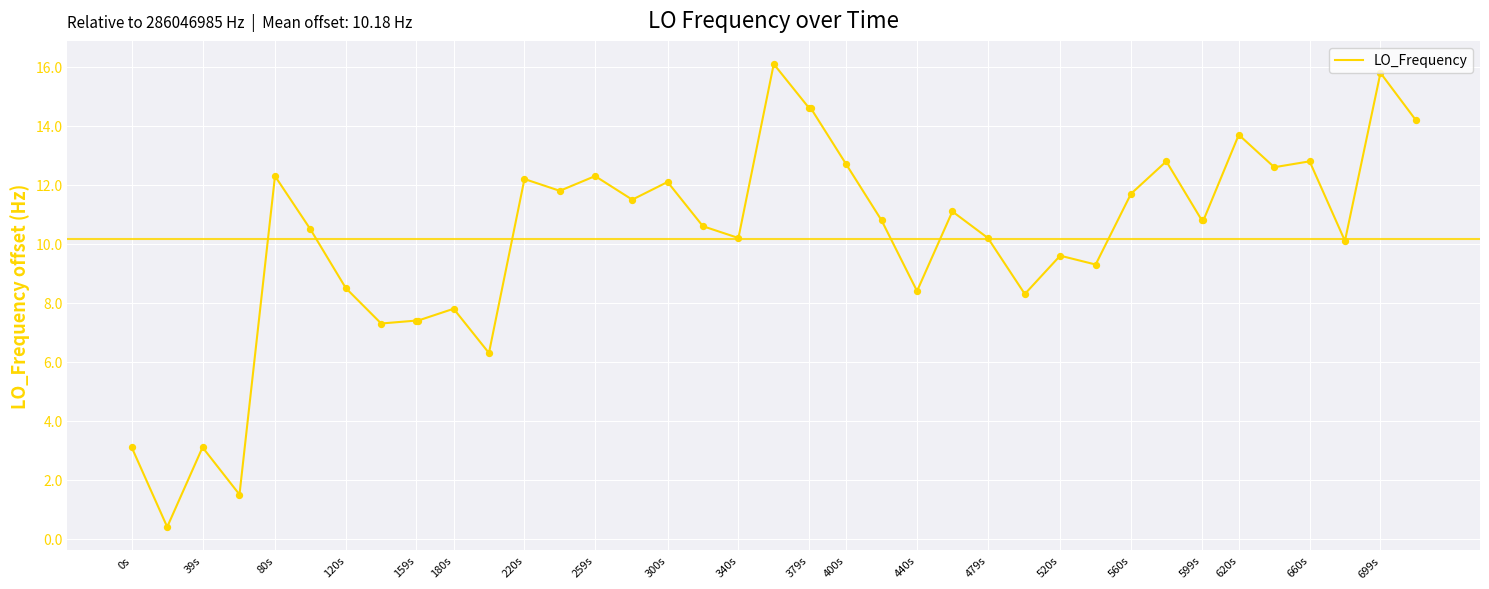

What is the smallest value displayed?

0.4